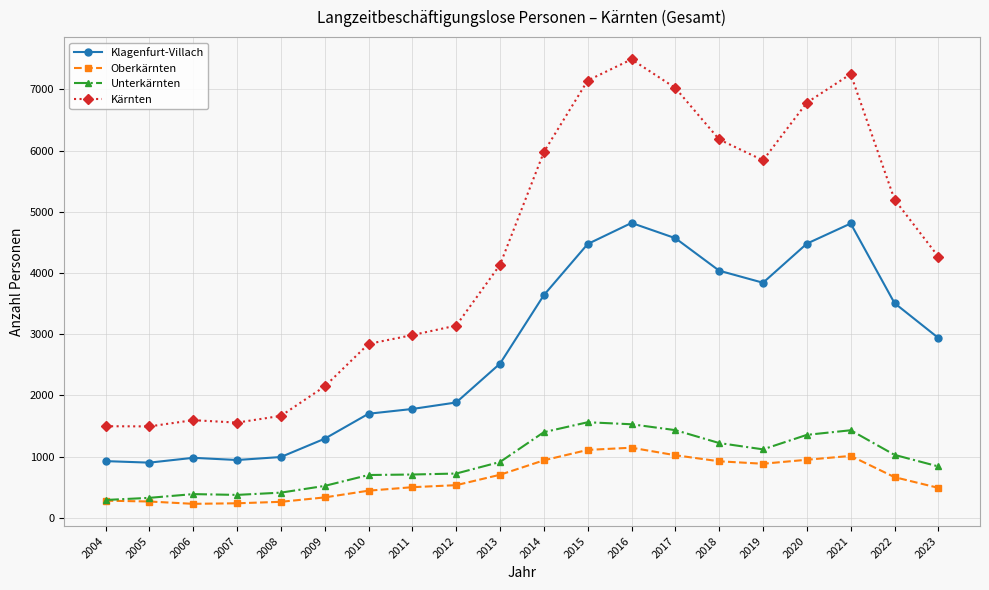

List the series in order of their peak value, highest first.

Kärnten, Klagenfurt-Villach, Unterkärnten, Oberkärnten